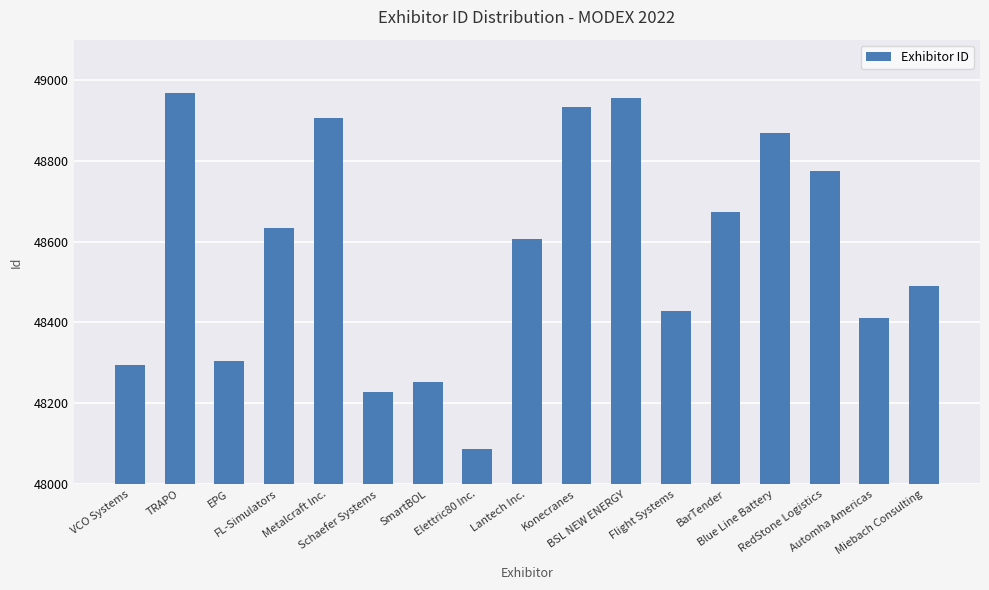

List the labels in order of value, largest first.

TRAPO, BSL NEW ENERGY, Konecranes, Metalcraft Inc., Blue Line Battery, RedStone Logistics, BarTender, FL-Simulators, Lantech Inc., Miebach Consulting, Flight Systems, Automha Americas, EPG, VCO Systems, SmartBOL, Schaefer Systems, Elettric80 Inc.